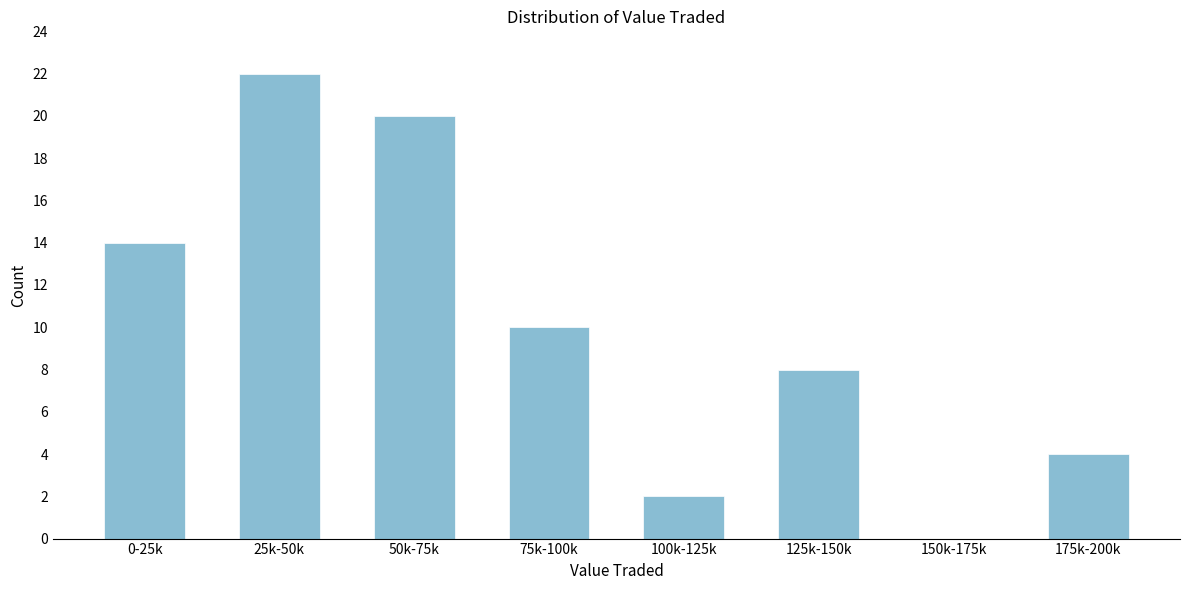

Reading left to right, extract all data points from this chart.

0-25k=14	25k-50k=22	50k-75k=20	75k-100k=10	100k-125k=2	125k-150k=8	150k-175k=0	175k-200k=4